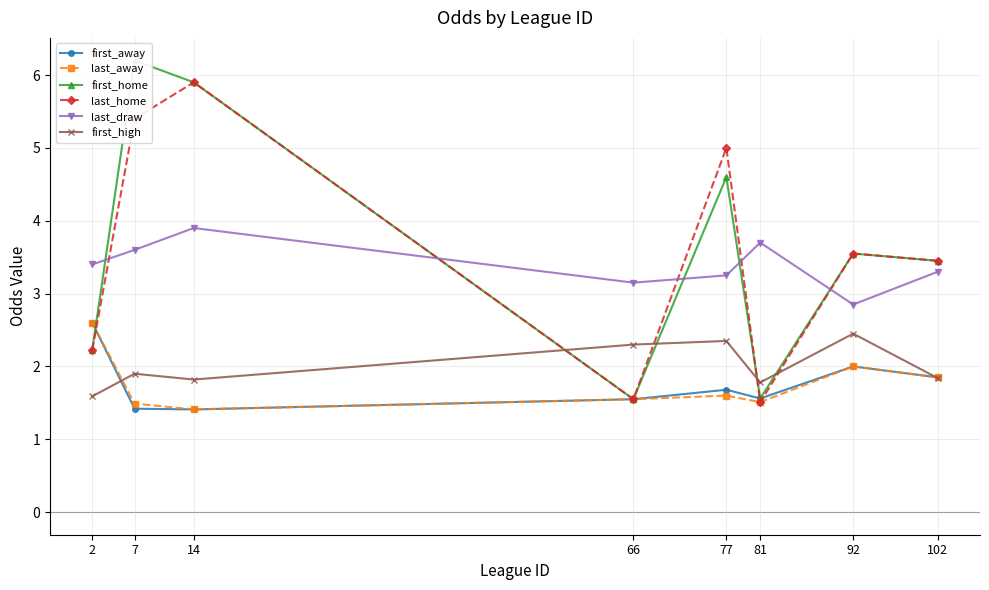

What is the difference between the highest and lowest values at 92?

1.5